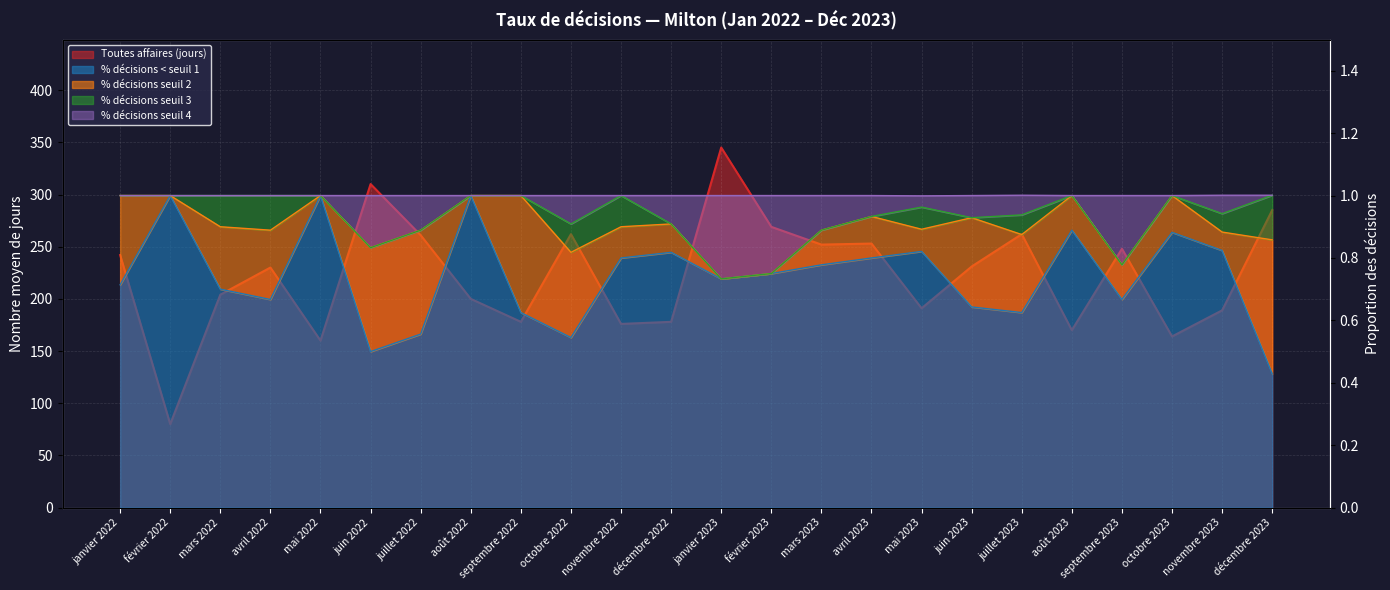

What position from the right is novembre 2023?

2